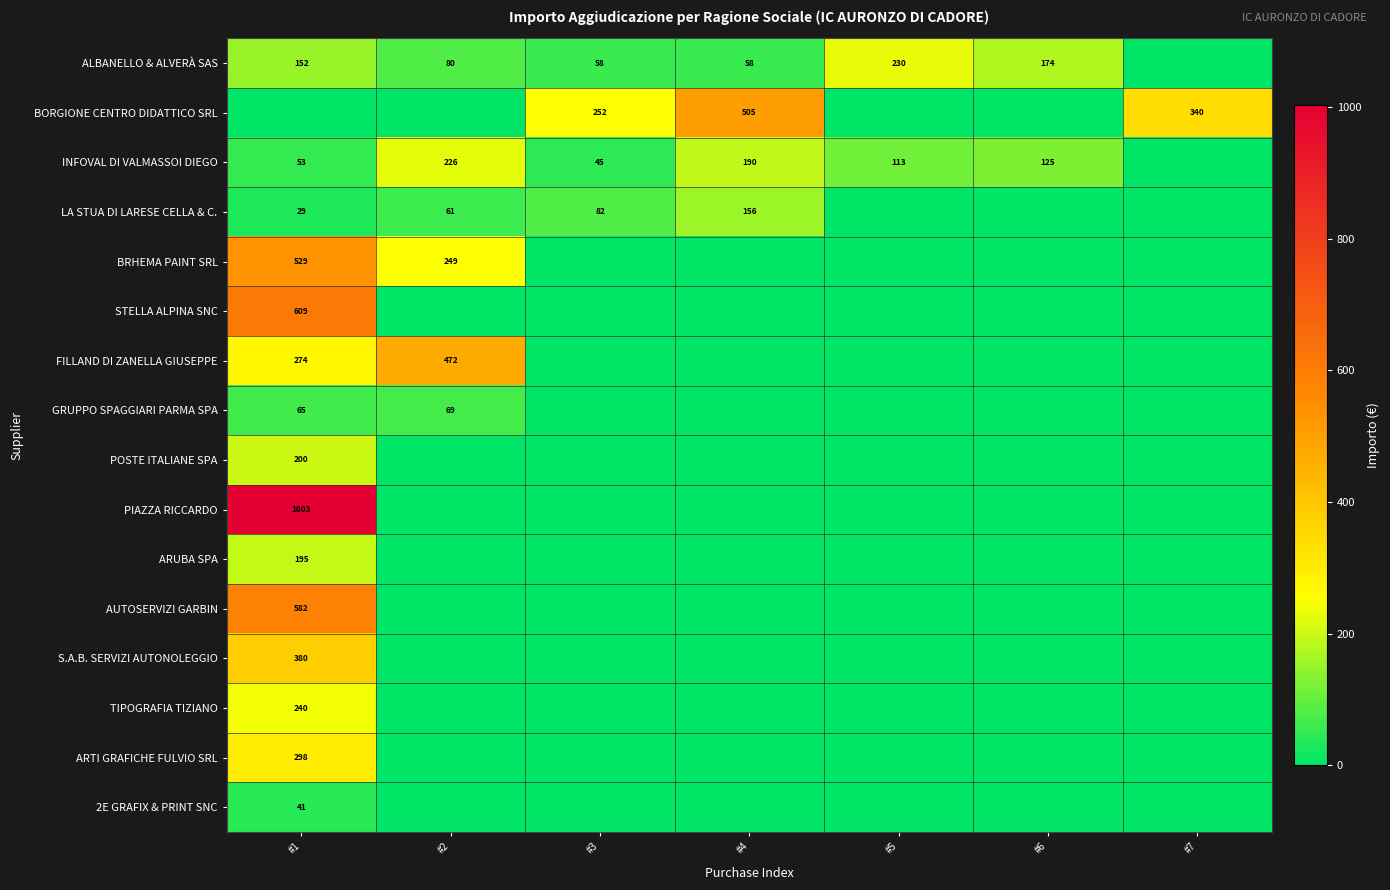

Is it true that INFOVAL DI VALMASSOI DIEGO equals 27 at #3?

False